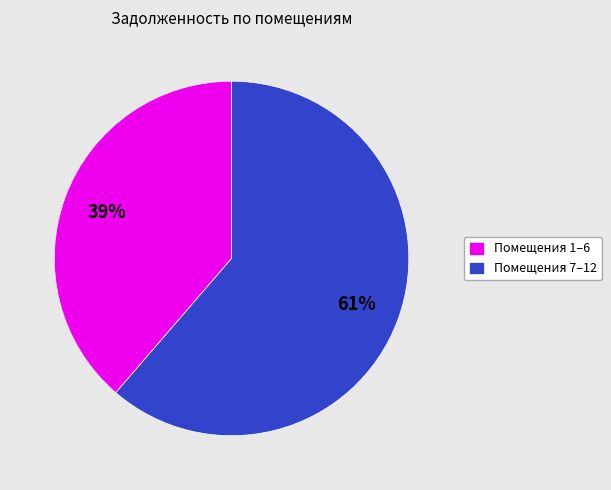

How many slices are in this pie chart?

2